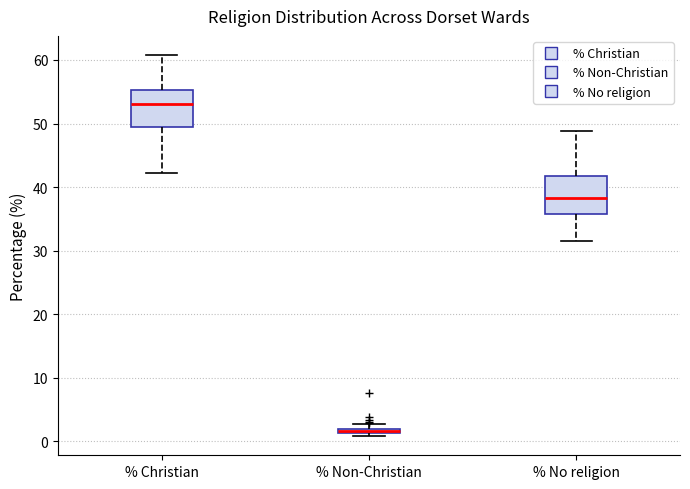

Where is the upper edge of the box for % Non-Christian on the y-axis? The values are not printed on the chart, so give them approximately, as read against the axis.

2